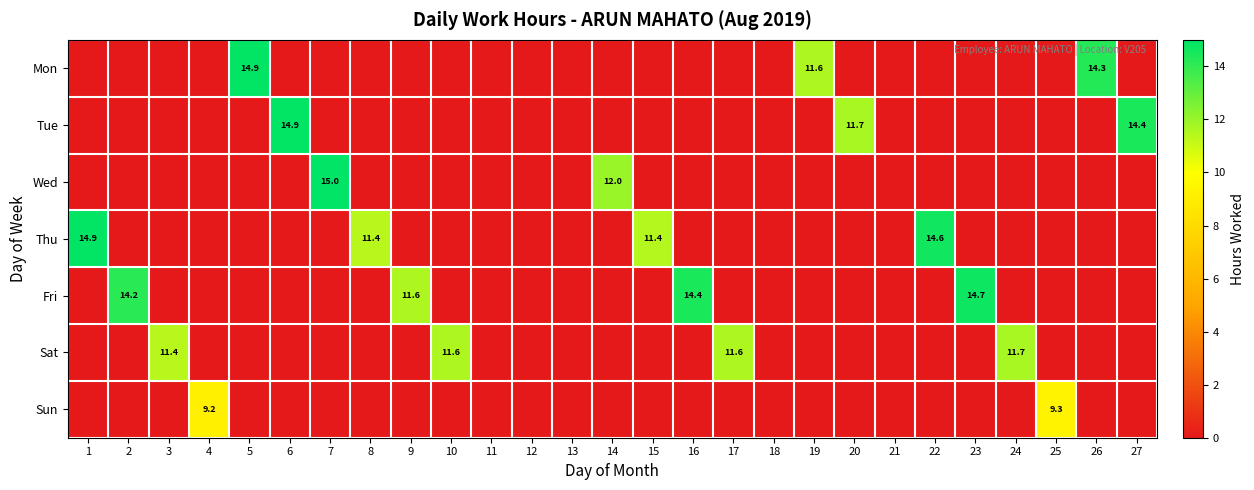

The value of Sat at 17 is 11.6. True or false?

True